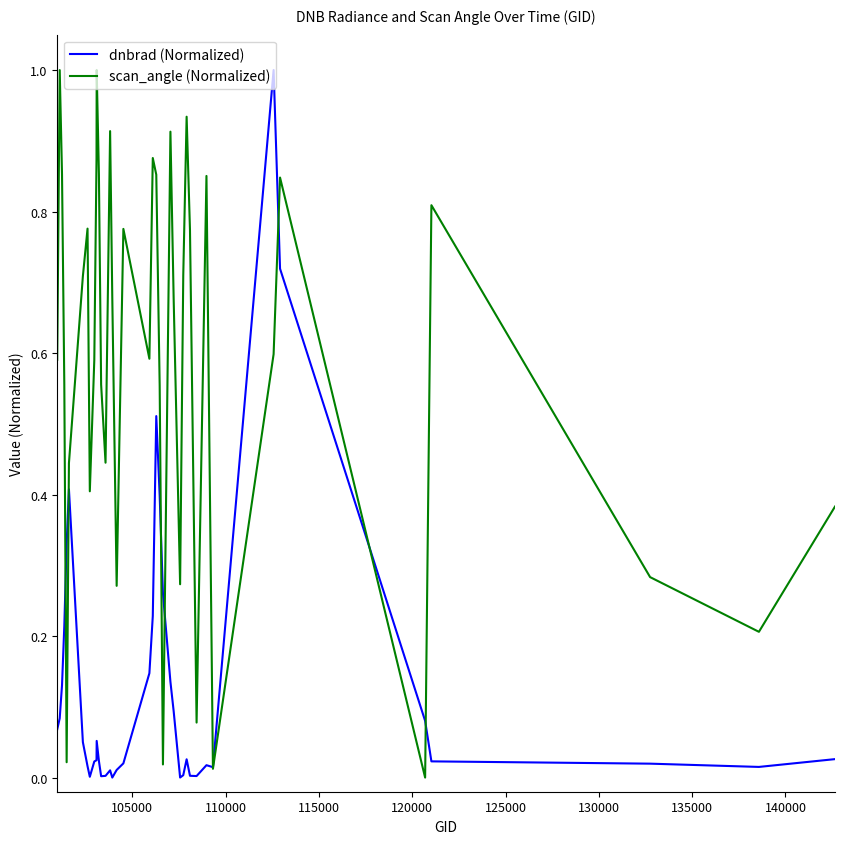

Is this an area chart (filled region under the line)?

No